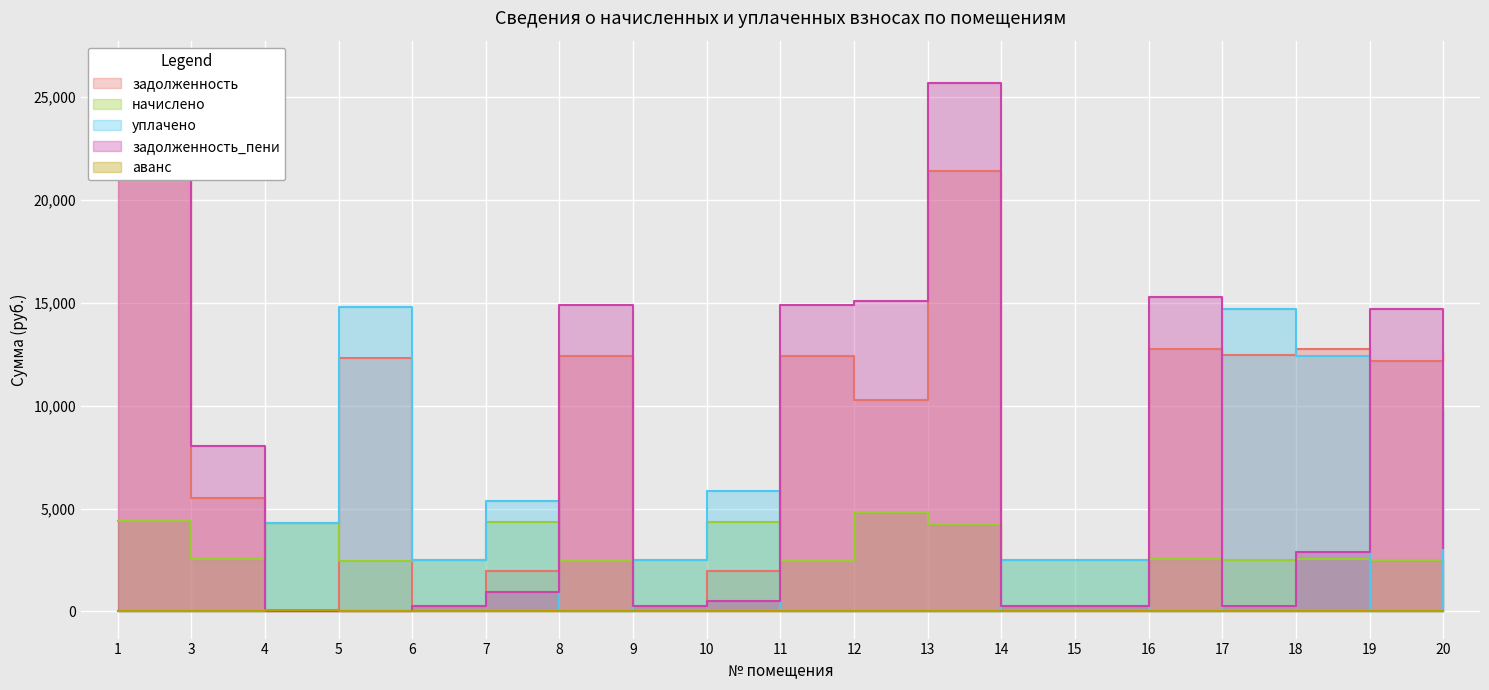

What is the sum of the задолженность values at 15 and 14?

530.5